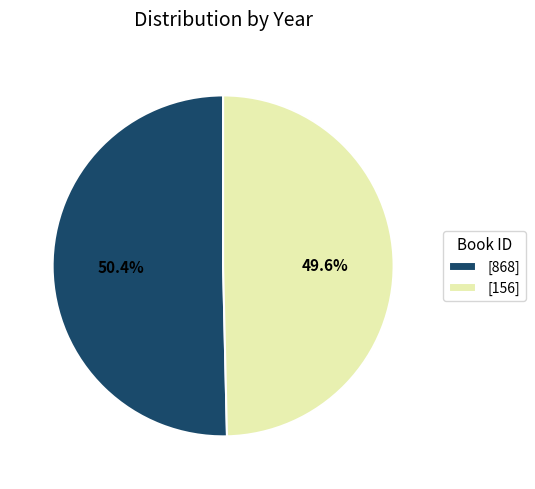

Approximately how many times larger is the value at [868] compared to [156]?

1.0